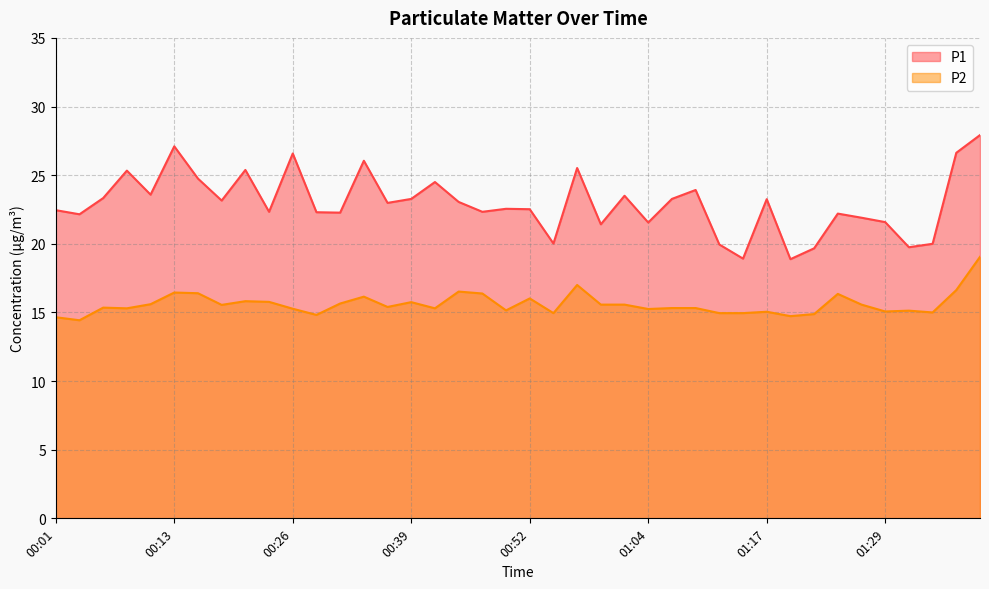

What is the sum of all P1 values?

917.8